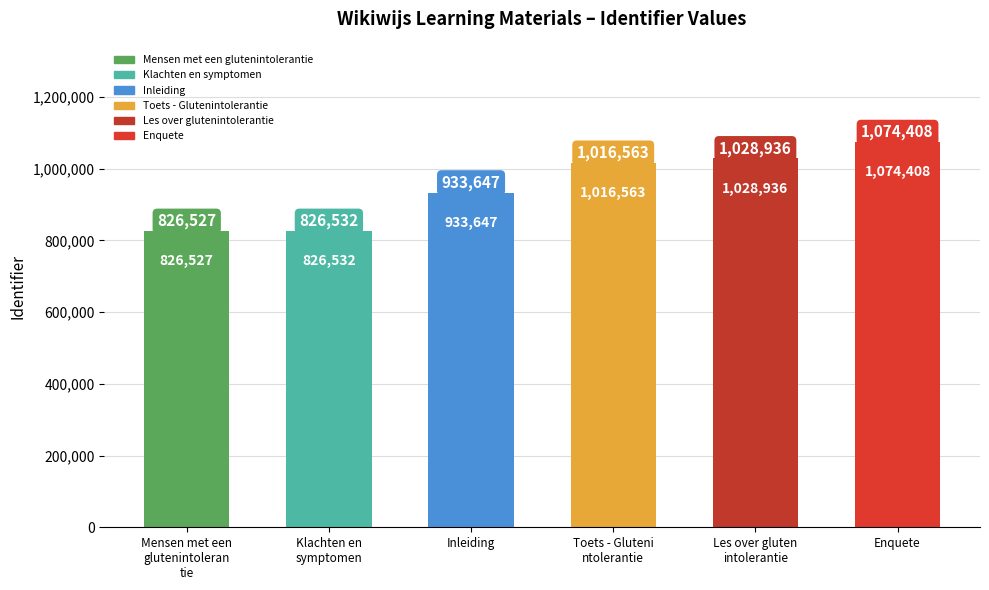

List the labels in order of value, largest first.

Enquete, Les over gluten
intolerantie, Toets - Gluteni
ntolerantie, Inleiding, Klachten en
symptomen, Mensen met een
glutenintoleran
tie